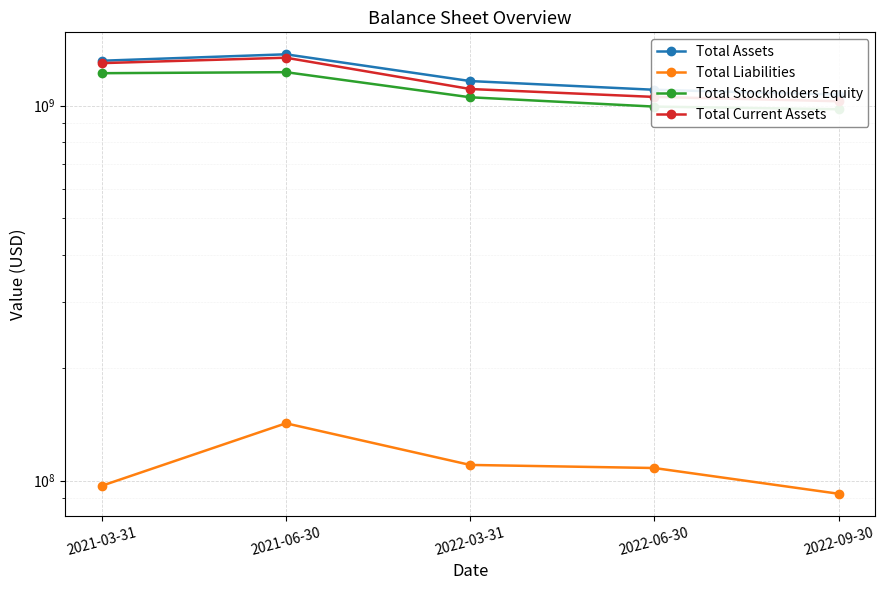

What is the spread (max minus min) of values at 2021-03-31?

1219642000